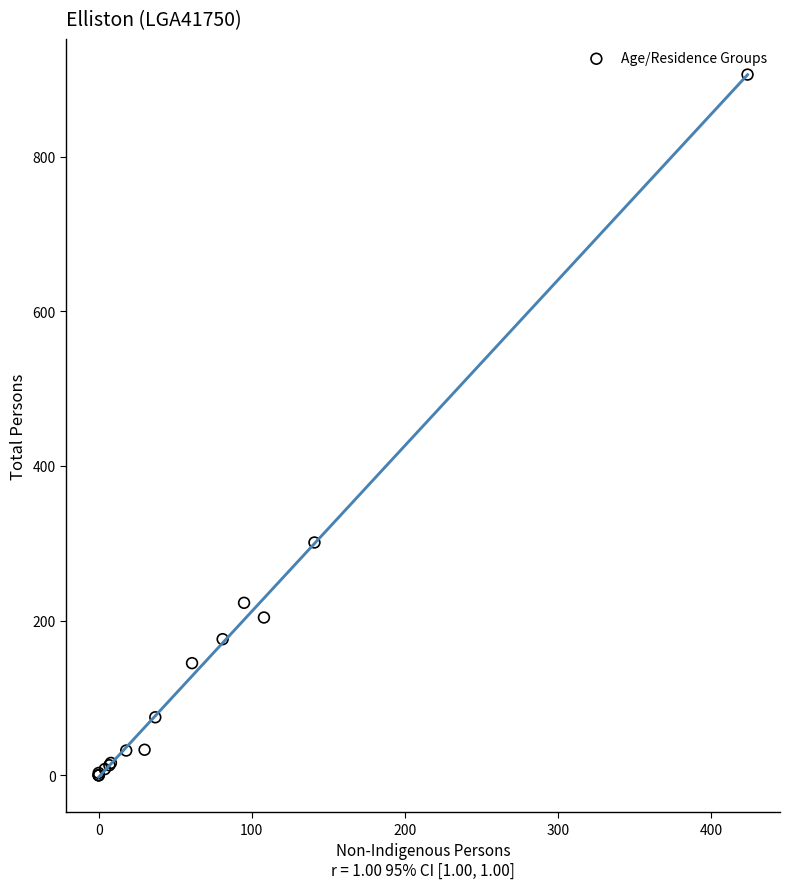

What Y value in the scatter plot is closest to 453?

301